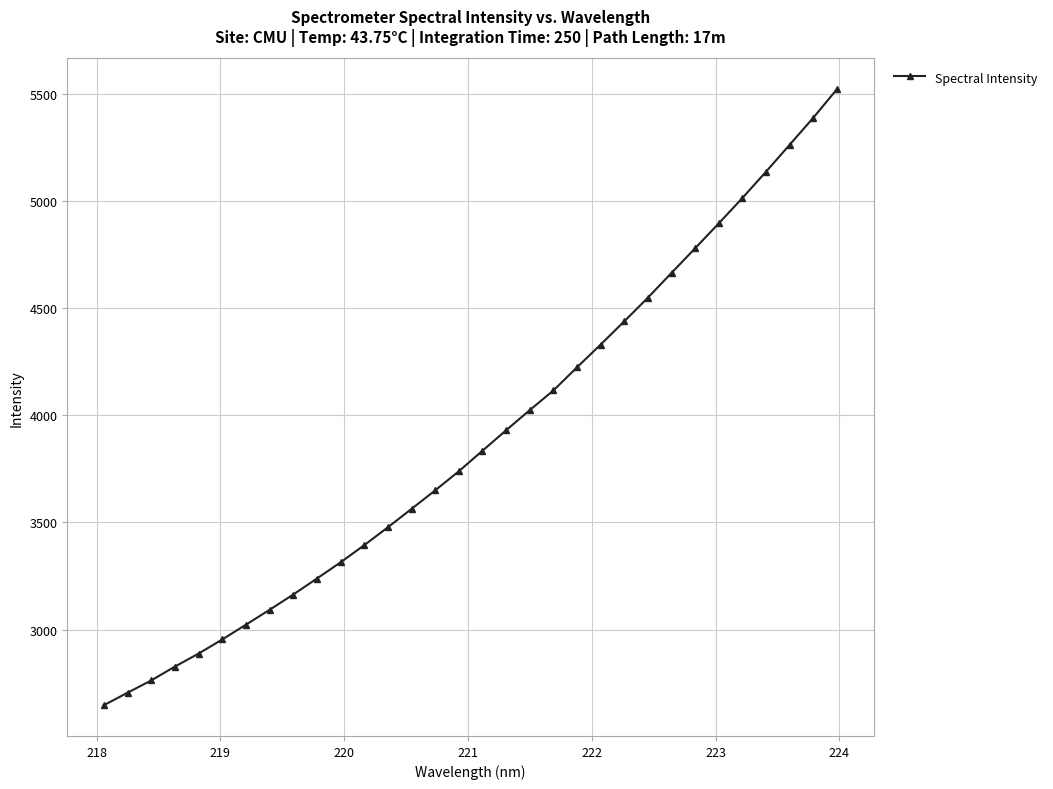

What is the smallest value displayed?

2647.7